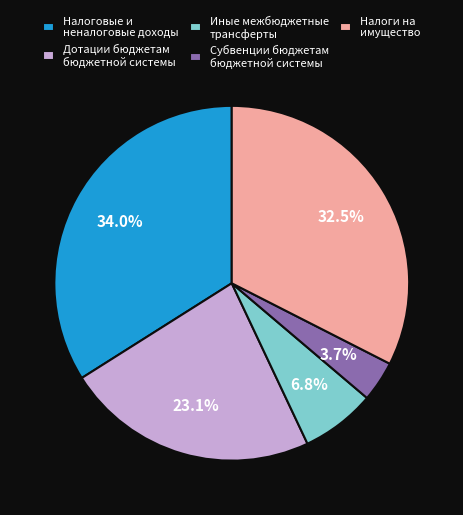

Rank the categories by value from lowest to highest.

Субвенции бюджетам бюджетной системы, Иные межбюджетные трансферты, Дотации бюджетам бюджетной системы, Налоги на имущество, Налоговые и неналоговые доходы